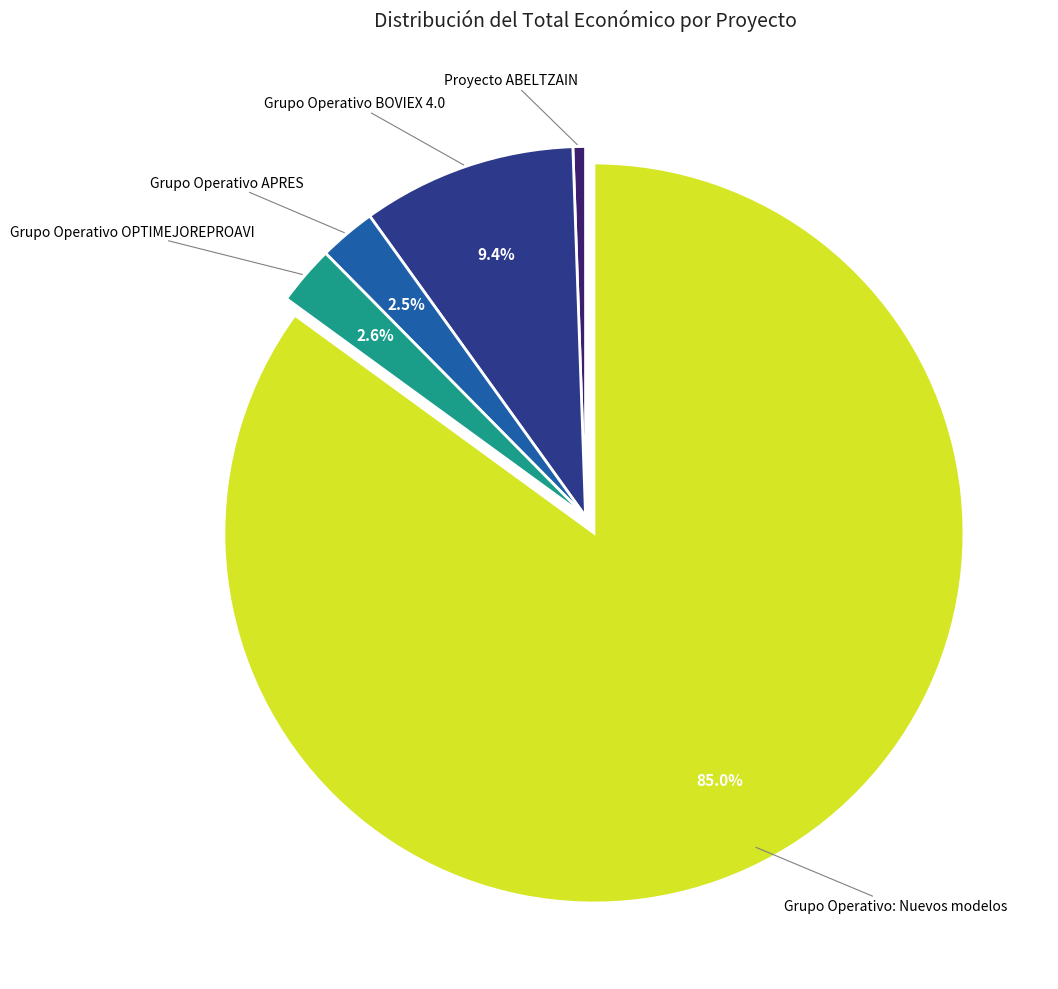

To the nearest percent, what is the difference between the largest and smallest slice percentages?

84%